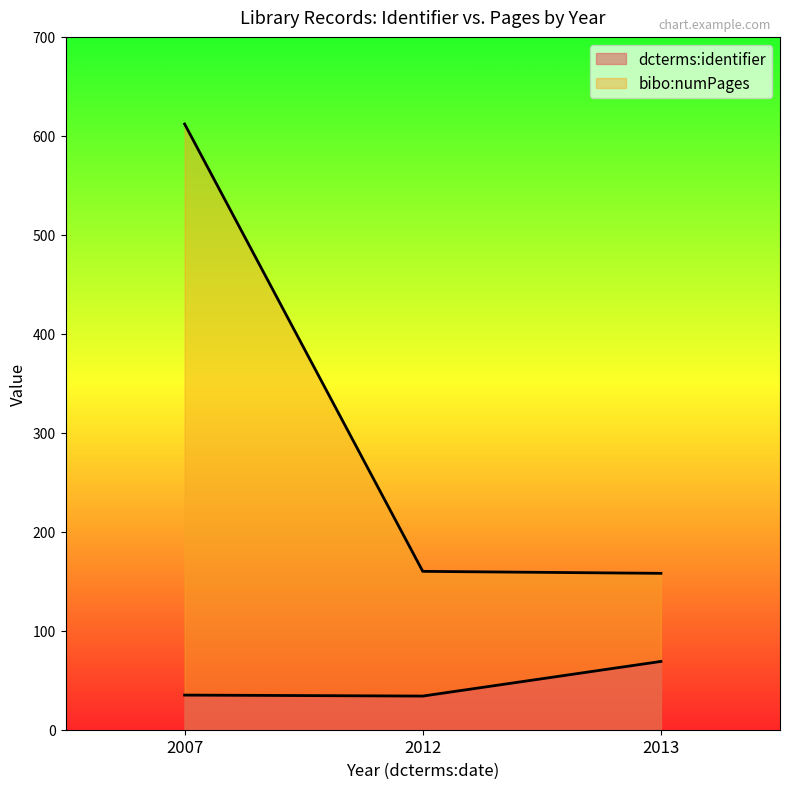

Count the number of categories in the chart.

3